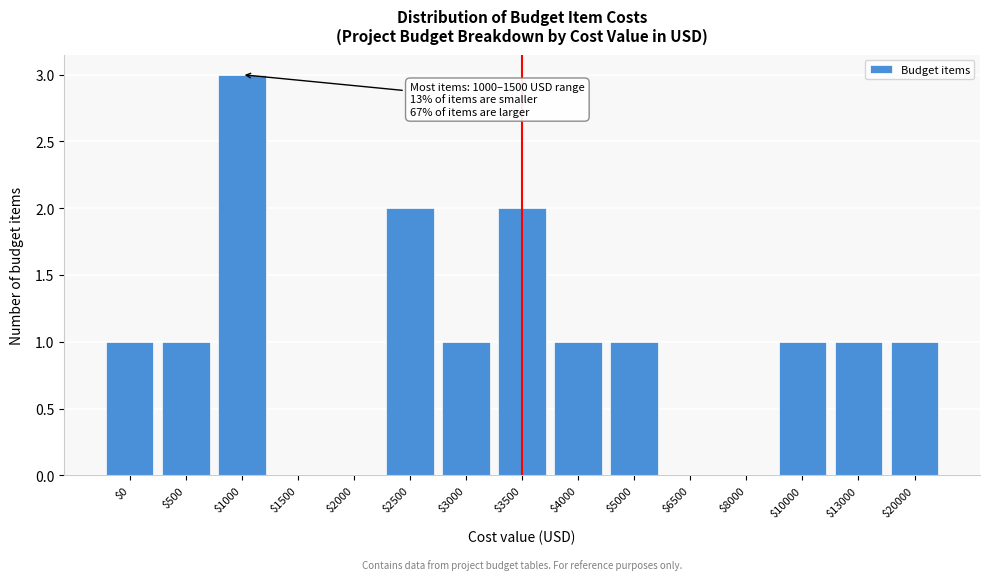

The value at $6500 is -2. True or false?

False